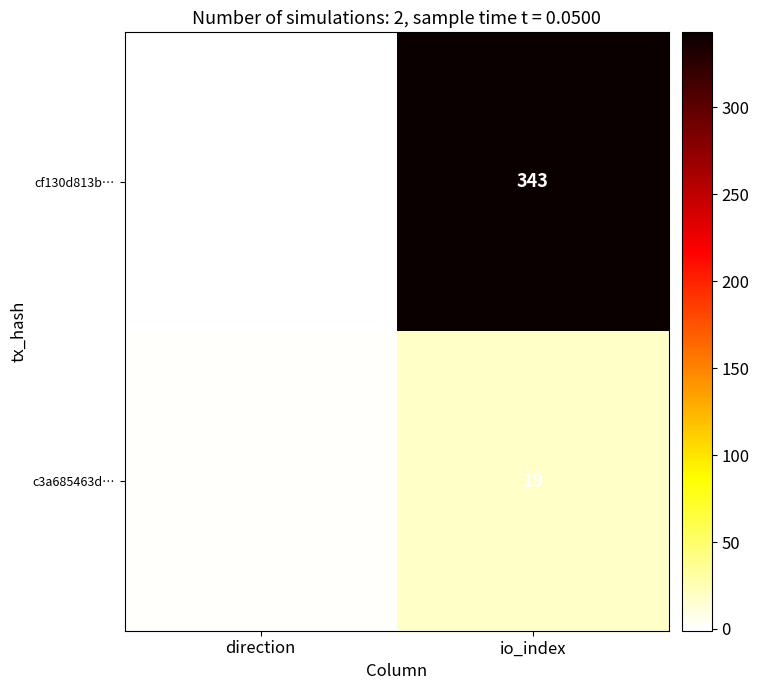

Which series changed the most between direction and io_index?

cf130d813b…